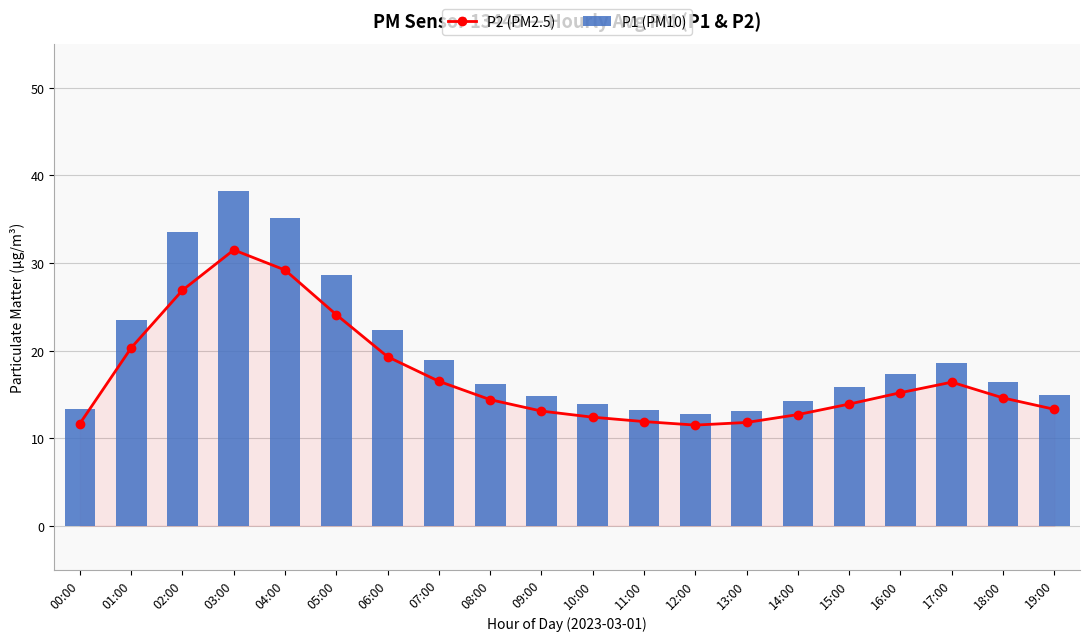

What are all the series names shown in the legend?

P2 (PM2.5), P1 (PM10)